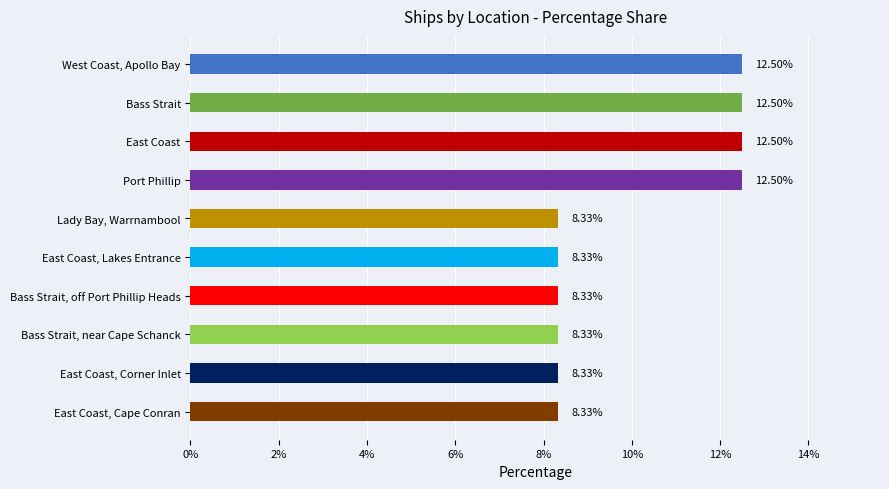

What is the difference between the maximum and second lowest values?

4.2